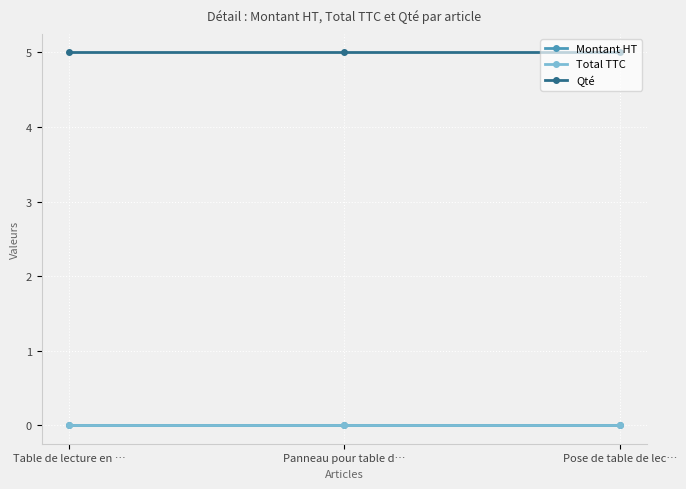

Does the chart display data point markers on the line(s)?

Yes